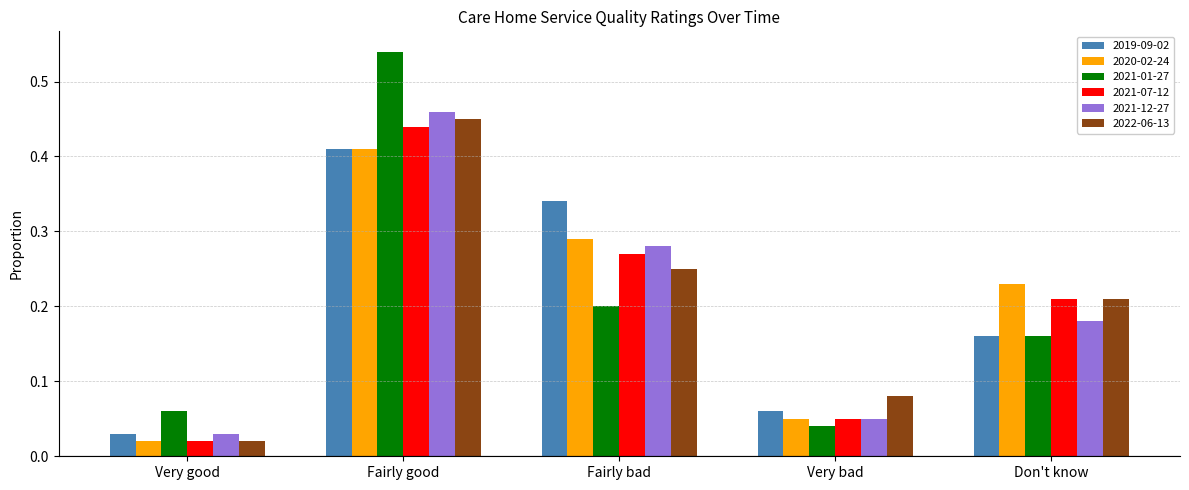

Which category has the highest value in the 2021-01-27 series?

Fairly good